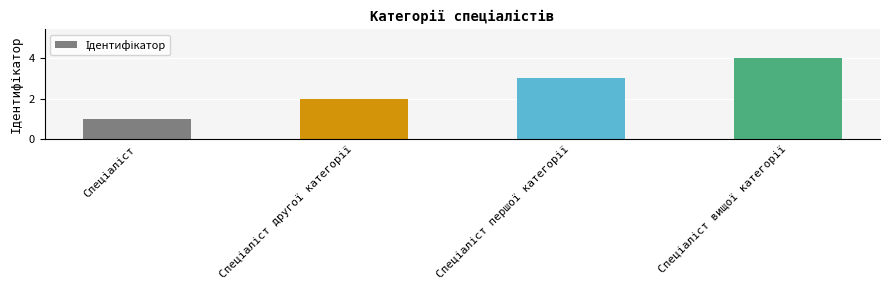

How many bars are there in total?

4